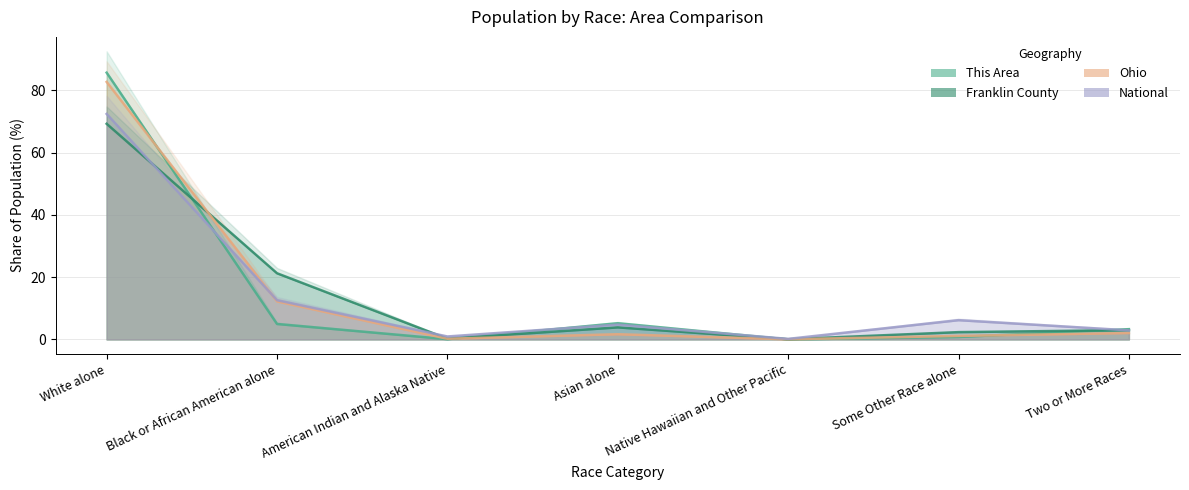

At which label does Franklin County reach its peak?

White alone